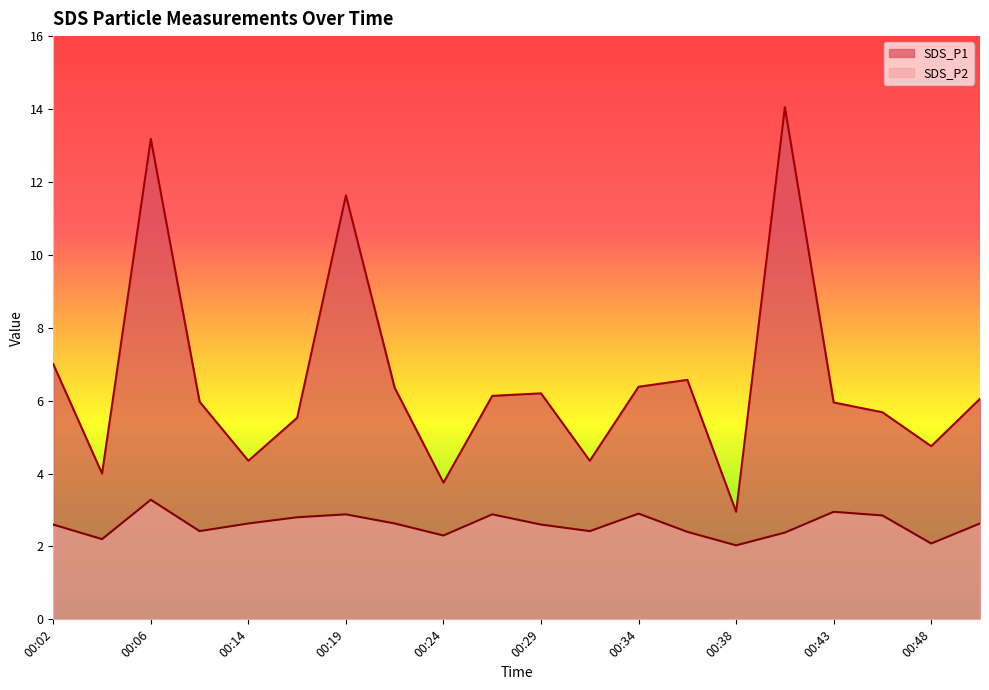

At which category does SDS_P2 reach its first local valley?

00:04